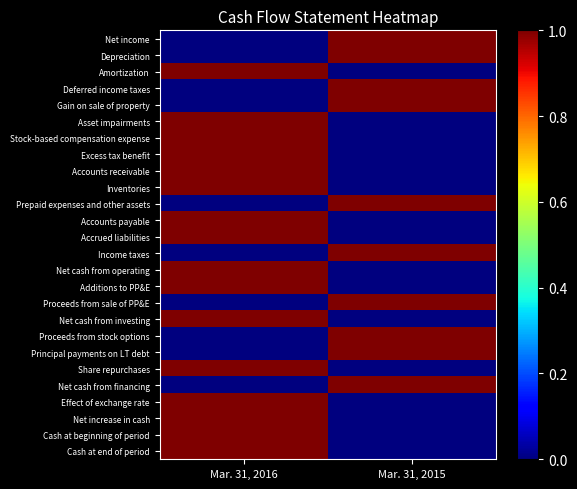

Between Mar. 31, 2016 and Mar. 31, 2015, which series saw the biggest shift?

Net income